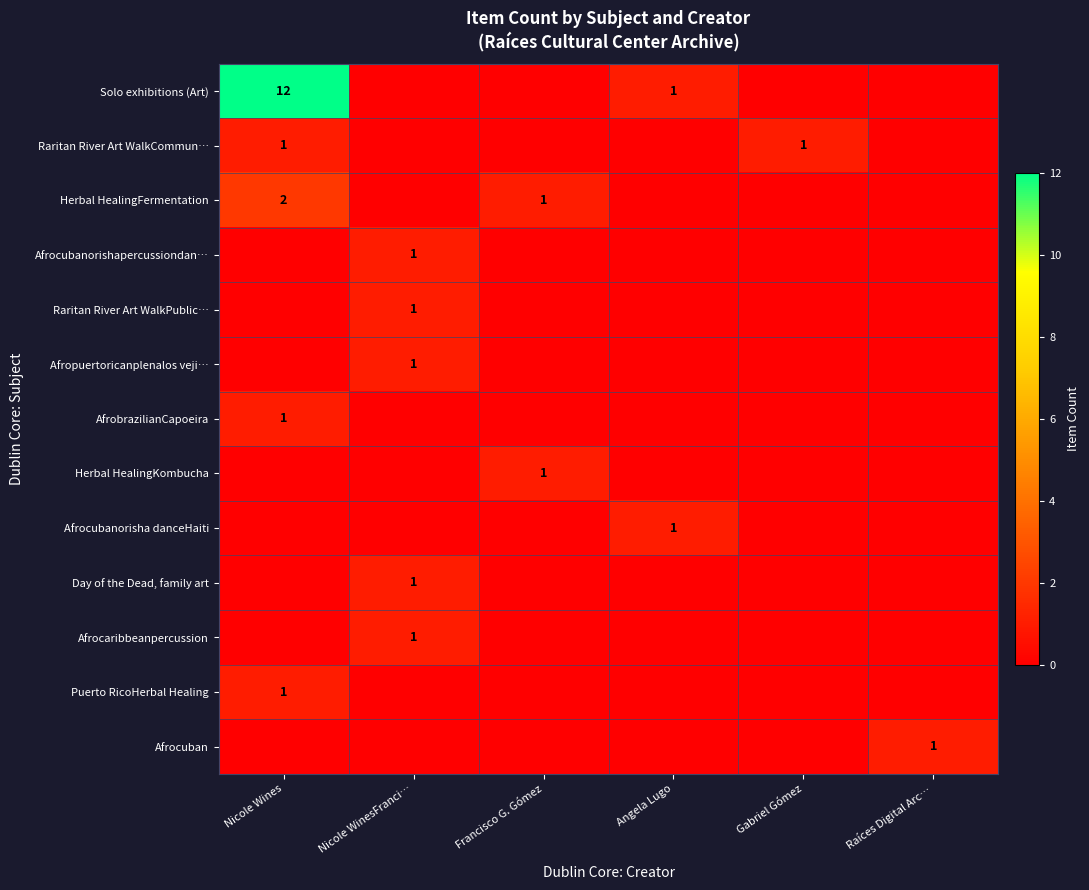

At which category does the chart reach its minimum across all series?

Nicole WinesFranci…